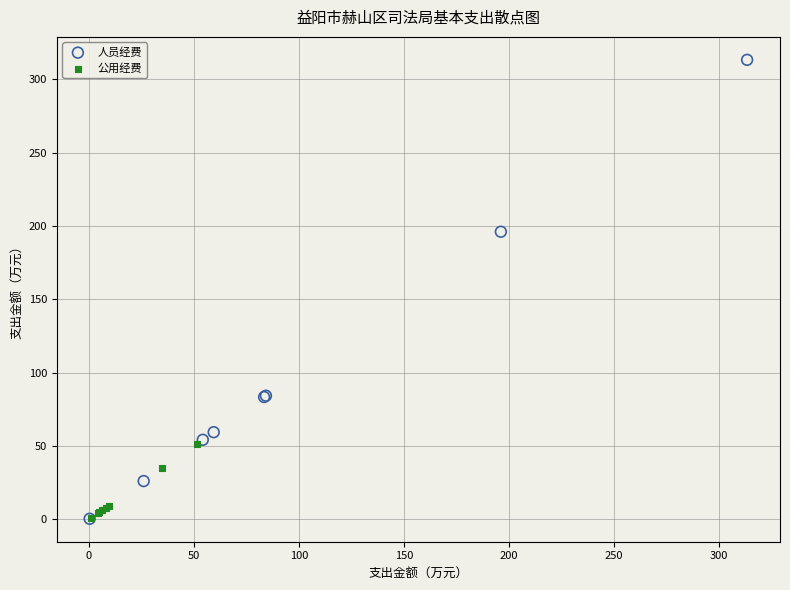

What are all the series names shown in the legend?

人员经费, 公用经费